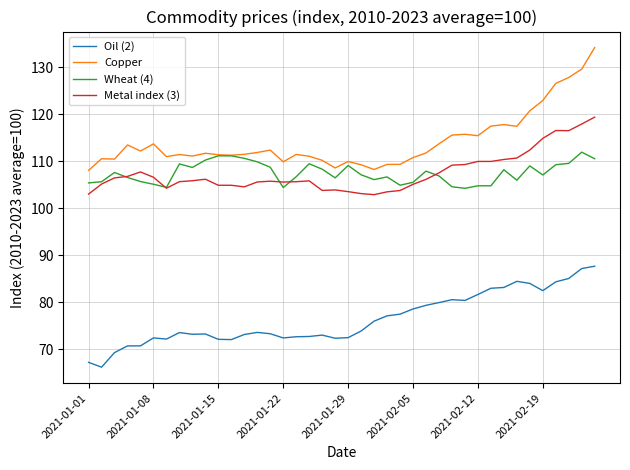

Which series has the largest total across all categories?

Copper